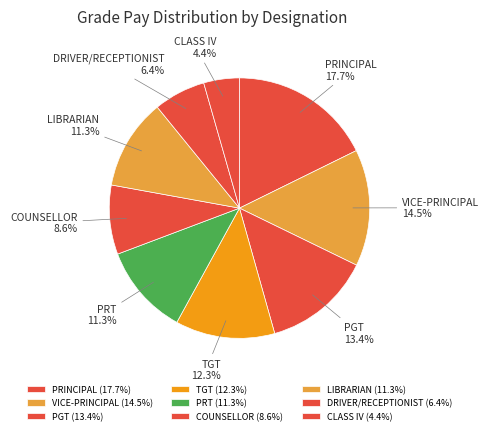

Is there a majority slice in this chart?

No